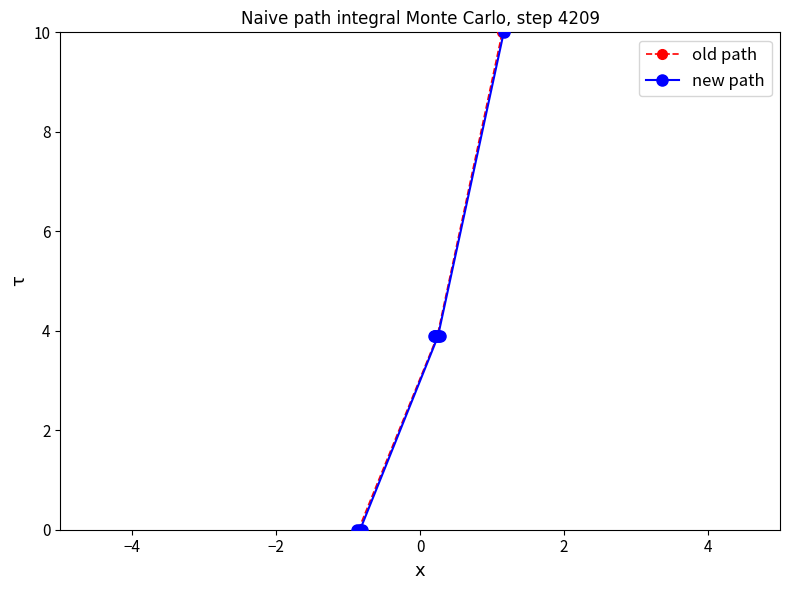

What is the value of the new path point at the 7th from the left?

3.9